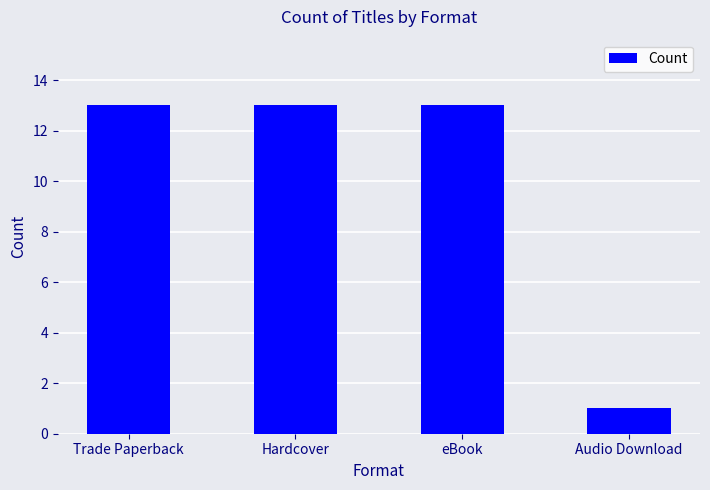

Reading left to right, what are all the values shown in this chart?

13	13	13	1